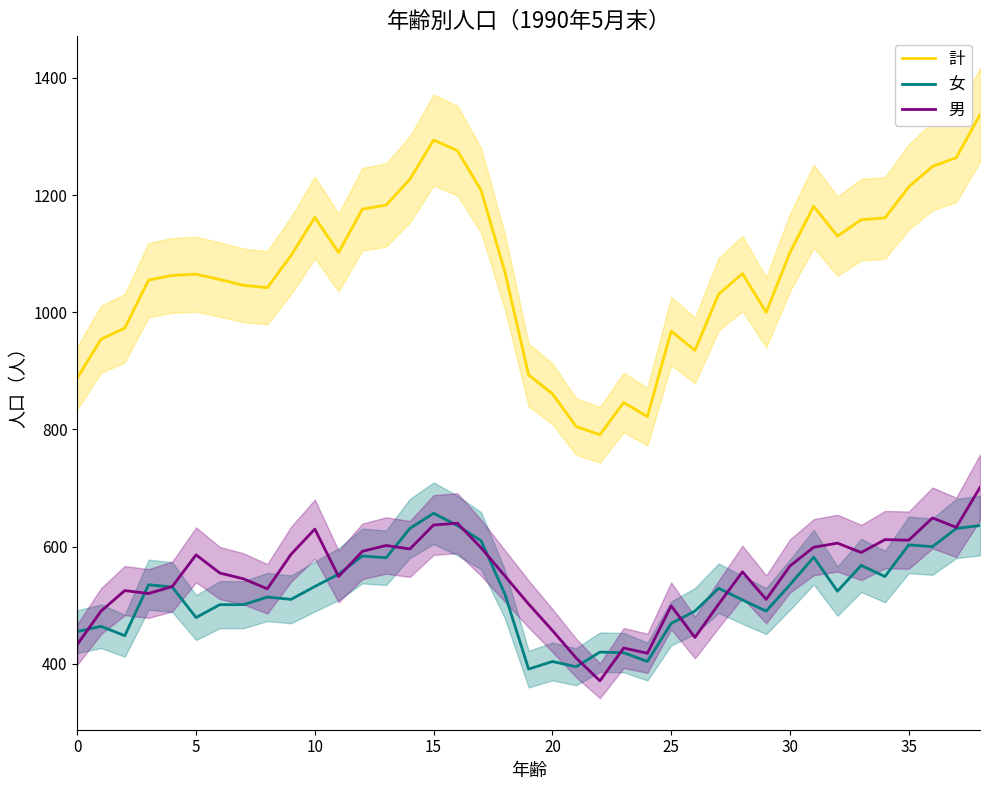

The value of 男 at 22 is 371. True or false?

True